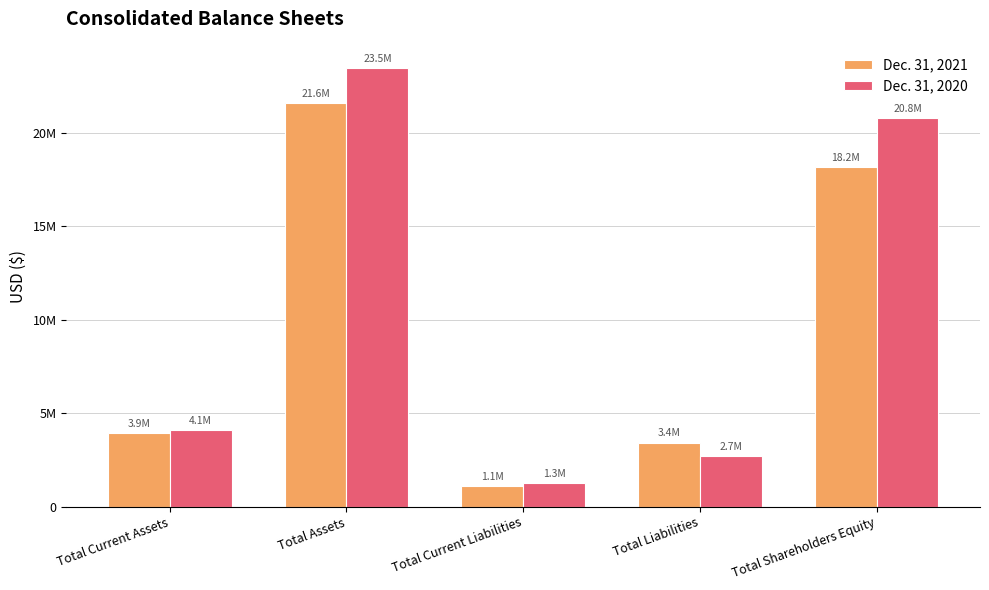

What value does the Dec. 31, 2021 series have at Total Current Assets, to the nearest 50?

3914850